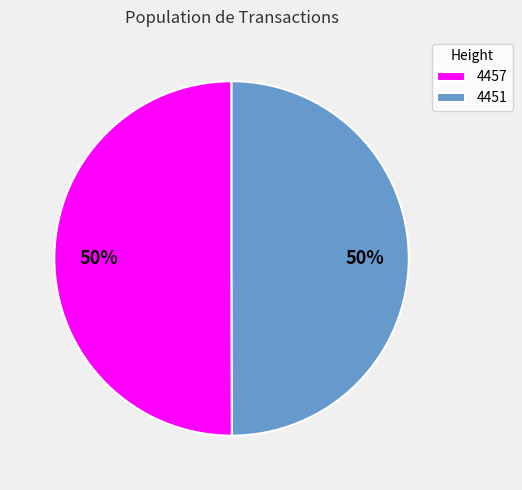

True or false: 4457 accounts for 50% of the total.

True